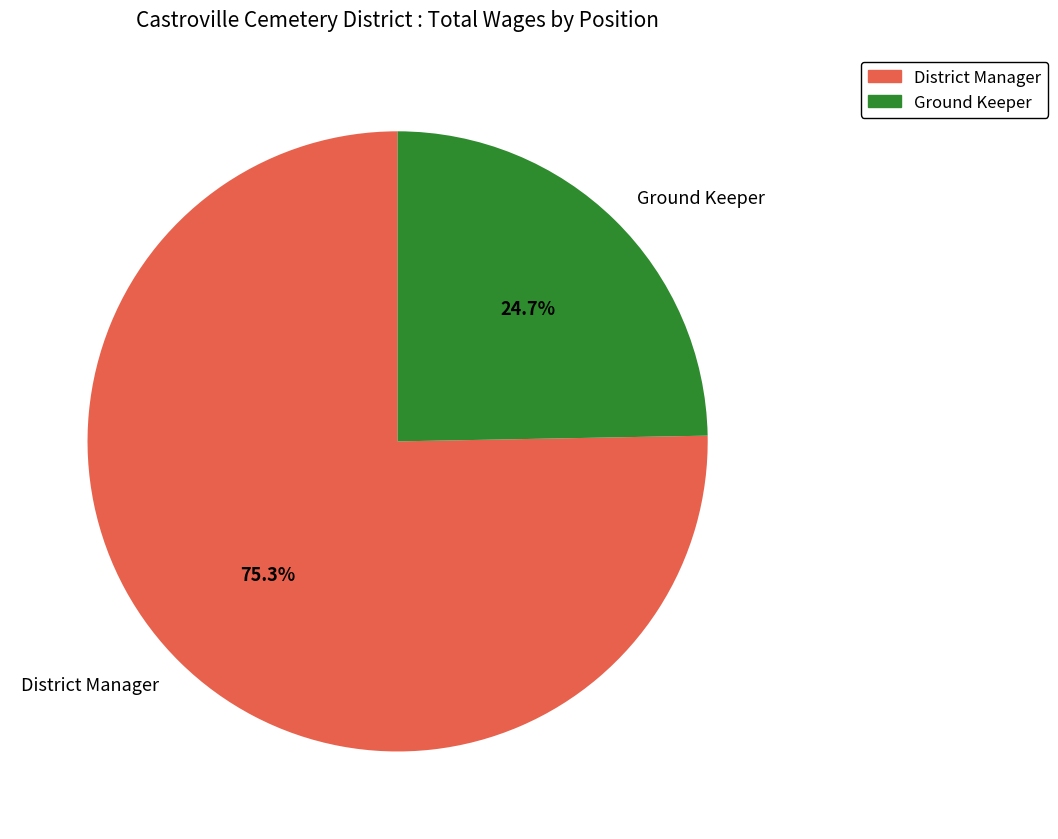

Which category has the biggest portion of the pie?

District Manager